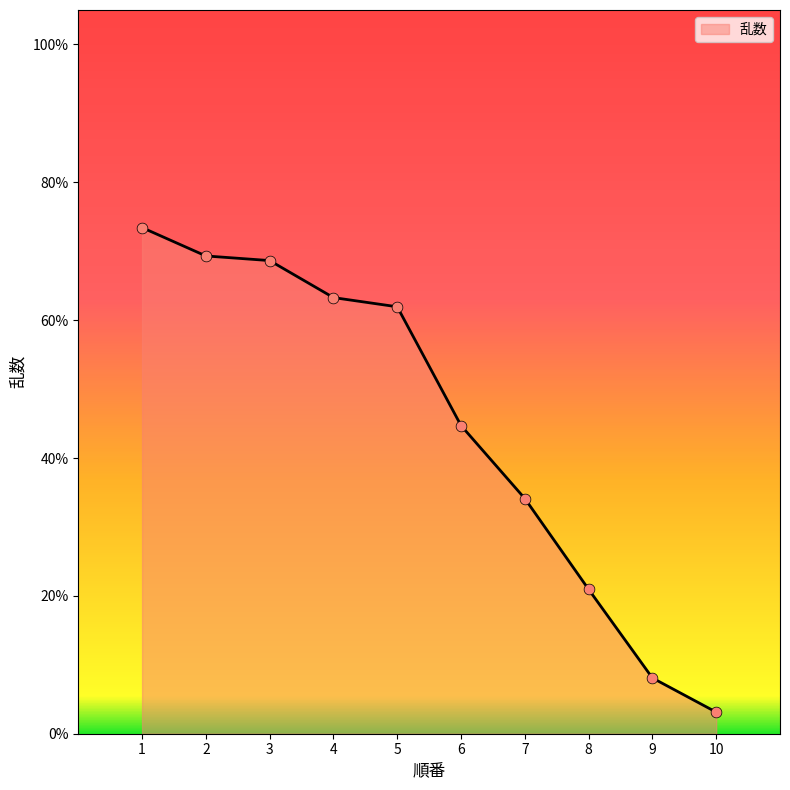

What is the change in value from 1 to 9?

-0.7